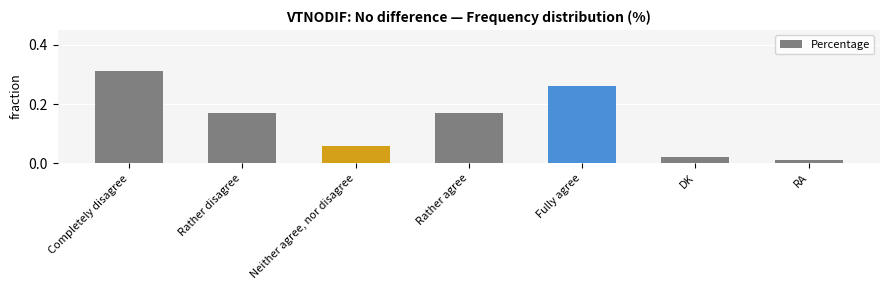

What is the label of the 4th bar from the left?

Rather agree